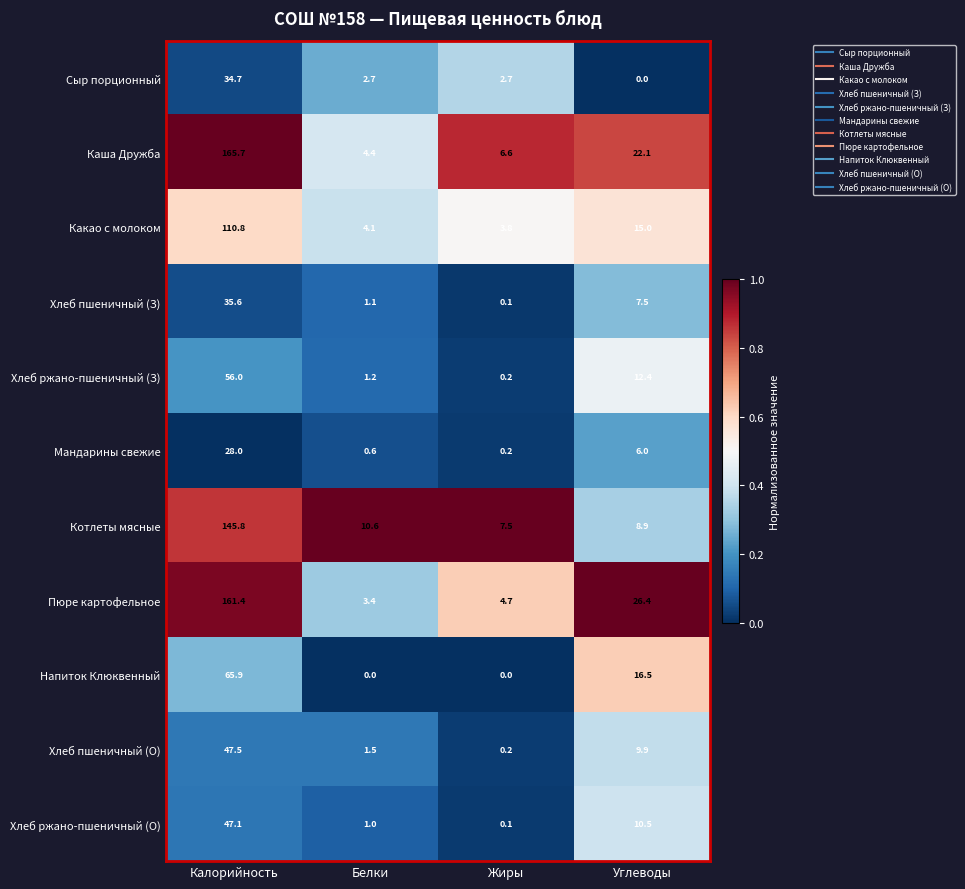

What is the sum of the Каша Дружба values at Углеводы and Жиры?

28.7